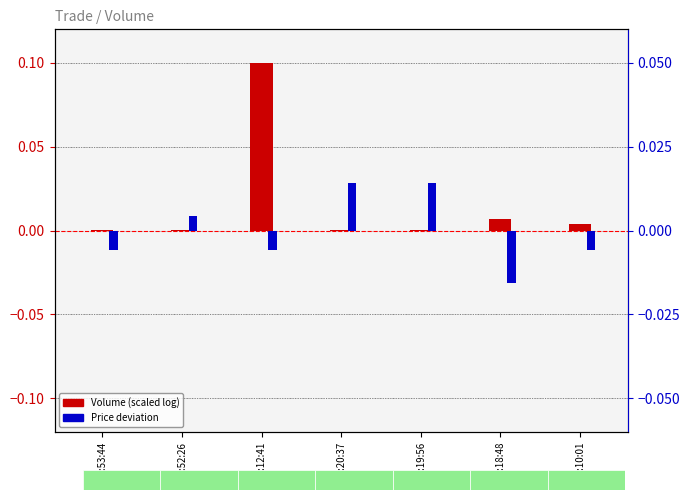

Rank the series at 10:18:48 from highest to lowest value.

Volume (scaled), Price